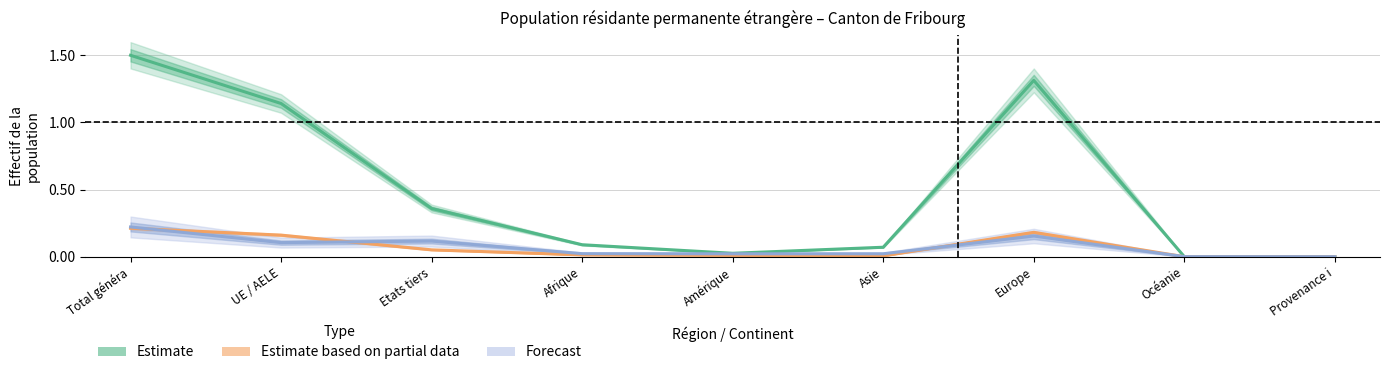

Count the number of data series in this chart.

3